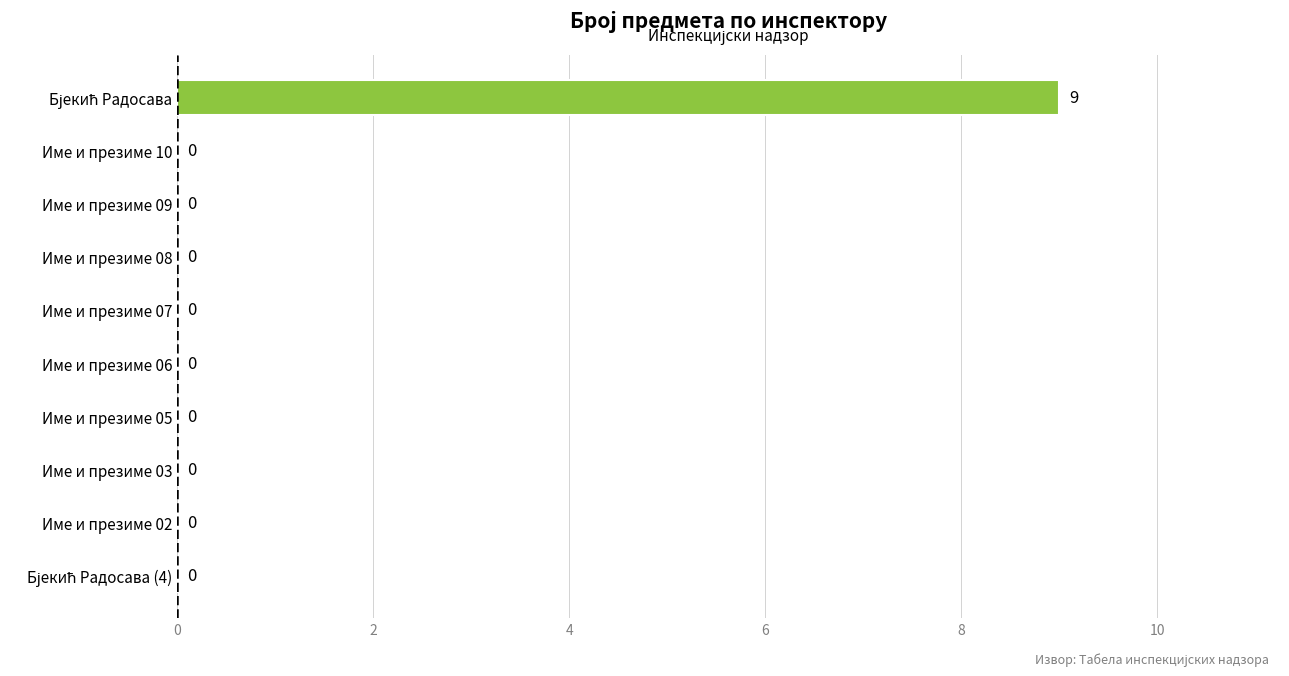

True or false: the data shows 4 at Име и презиме 09.

False